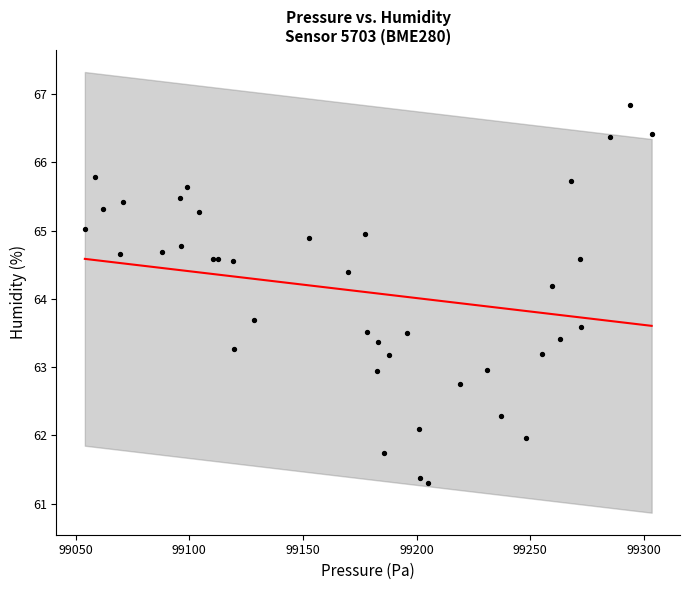

What Y value in the scatter plot is closest to 64?

64.2